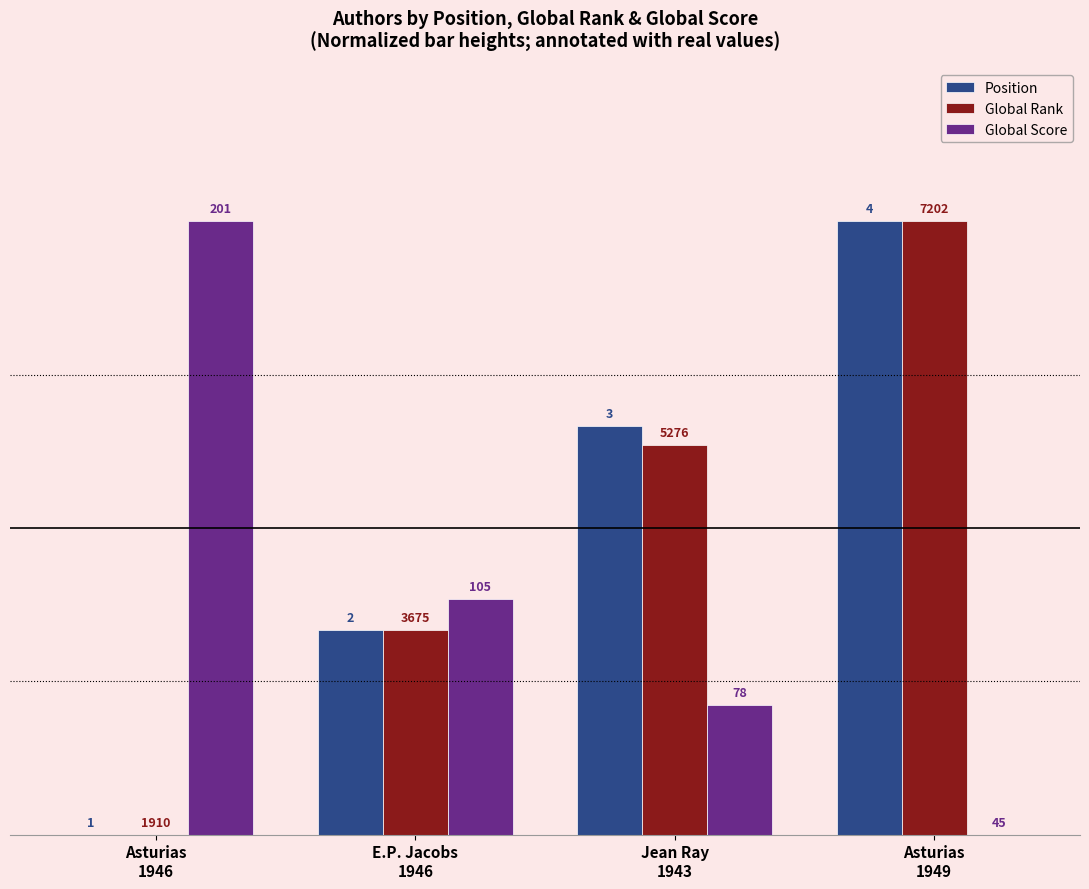

Where is Position nearest to the value 50?

Jean Ray
1943